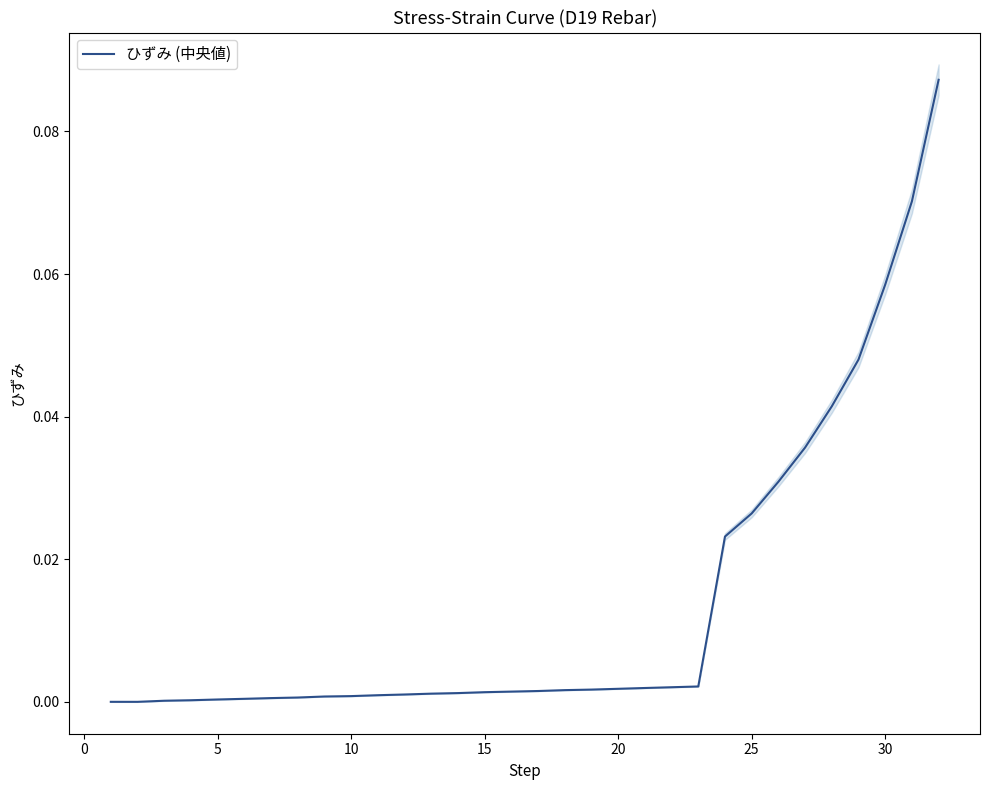

The chart shows a value of 0.0 at 14. True or false?

True